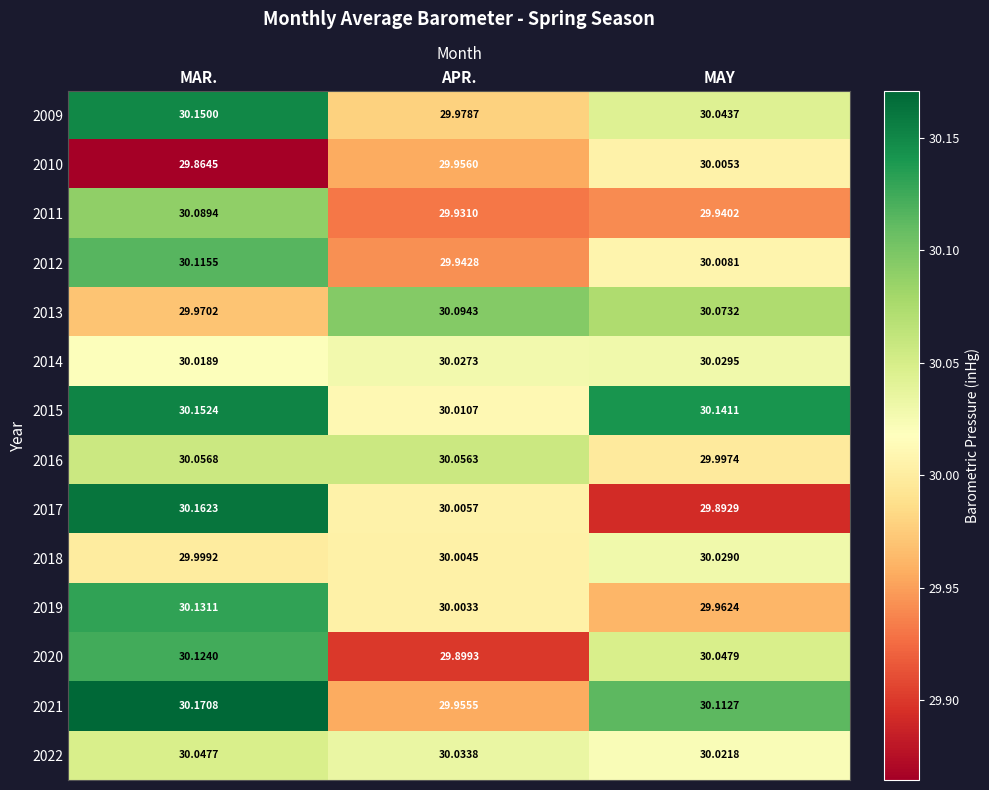

Which series has the largest total across all categories?

2015